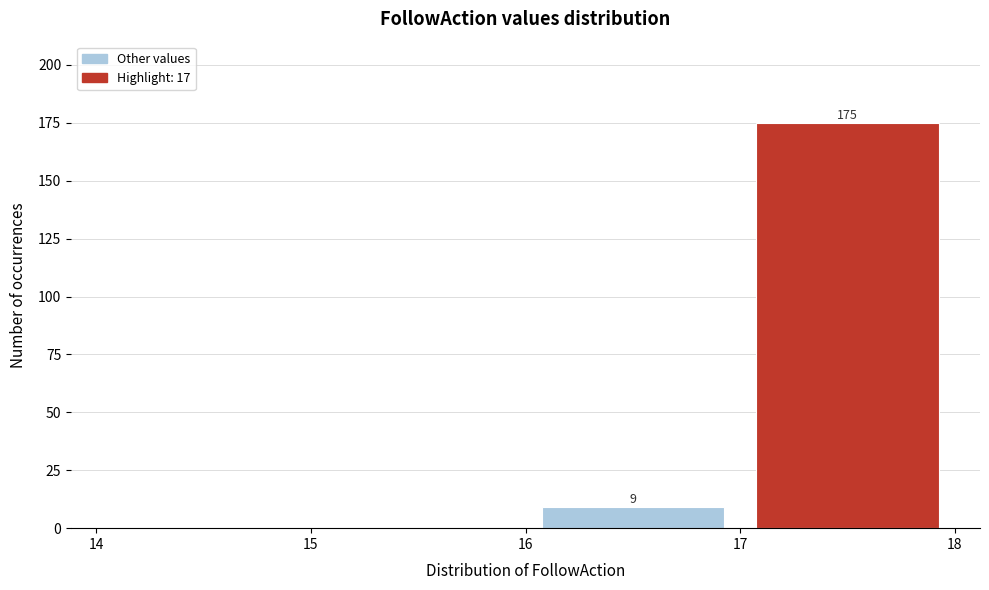

Which range on the x-axis has the tallest bar?

17 to 18